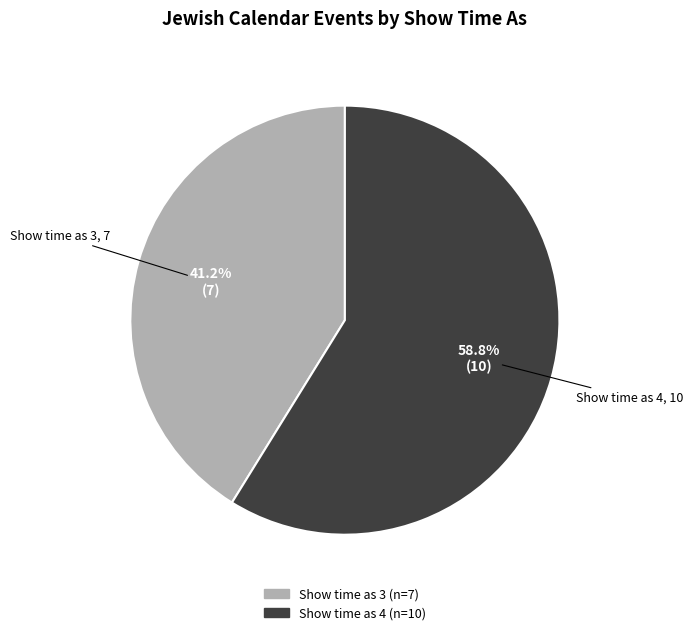

Is there a majority slice in this chart?

Yes